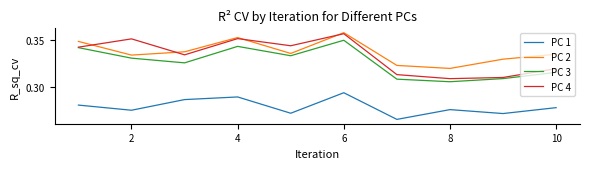

Which series has the largest range (max minus min)?

PC 4